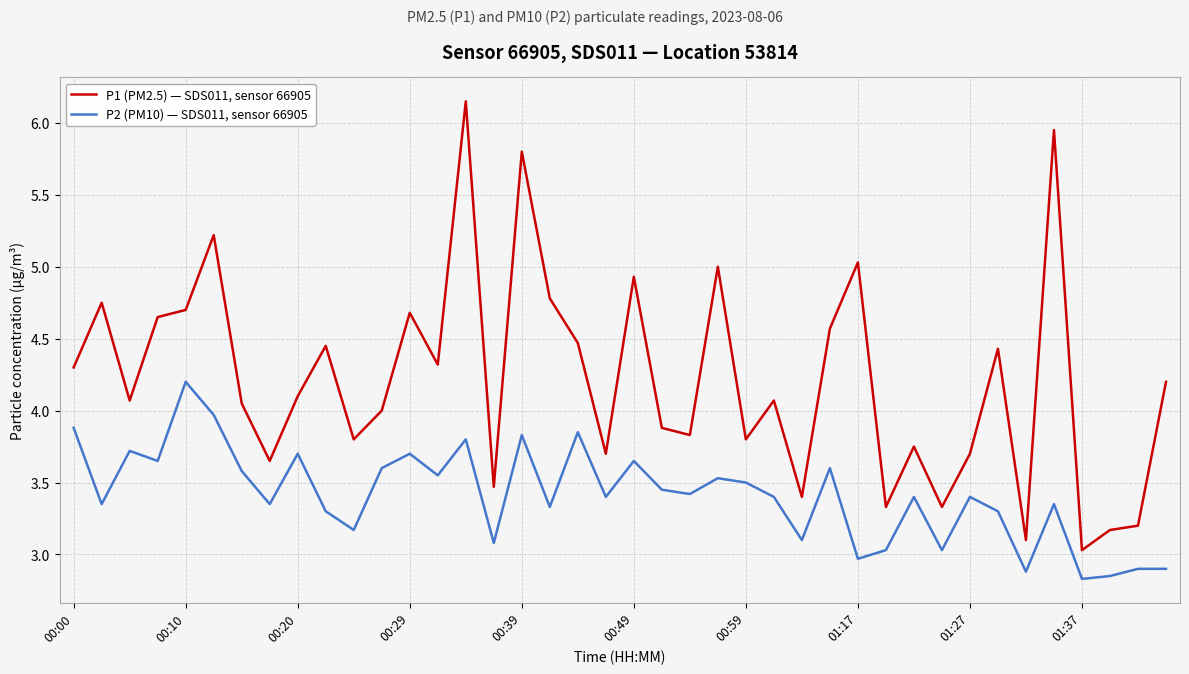

What is the smallest value displayed?

2.8